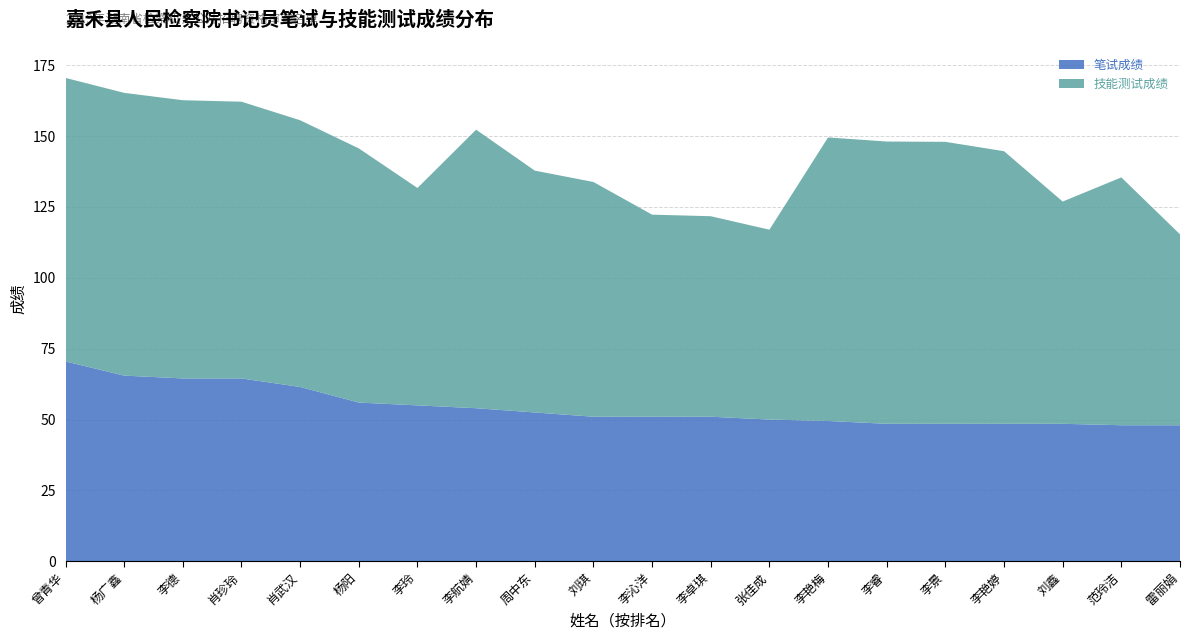

Reading left to right, list all the values displayed in this chart.

笔试成绩: 70.5	65.5	64.5	64.5	61.5	56.0	55.0	54.0	52.5	51.0	51.0	51.0	50.0	49.5	48.5	48.5	48.5	48.5	48.0	48.0
技能测试成绩: 100.0	99.7	98.1	97.6	94.1	89.6	76.7	98.2	85.3	82.8	71.3	70.7	67.0	100.0	99.6	99.5	96.2	78.4	87.4	67.3